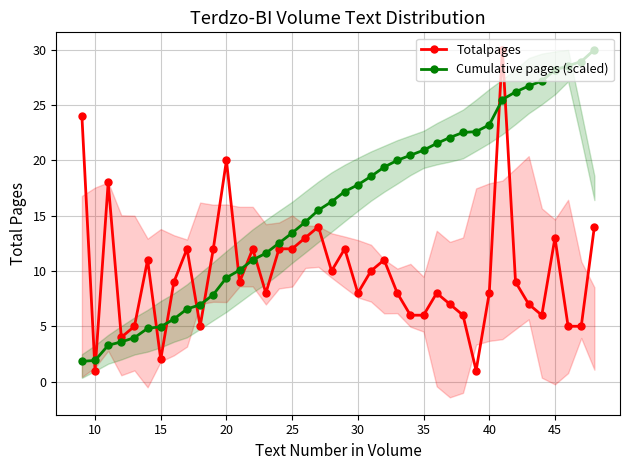

Count the number of data series in this chart.

2